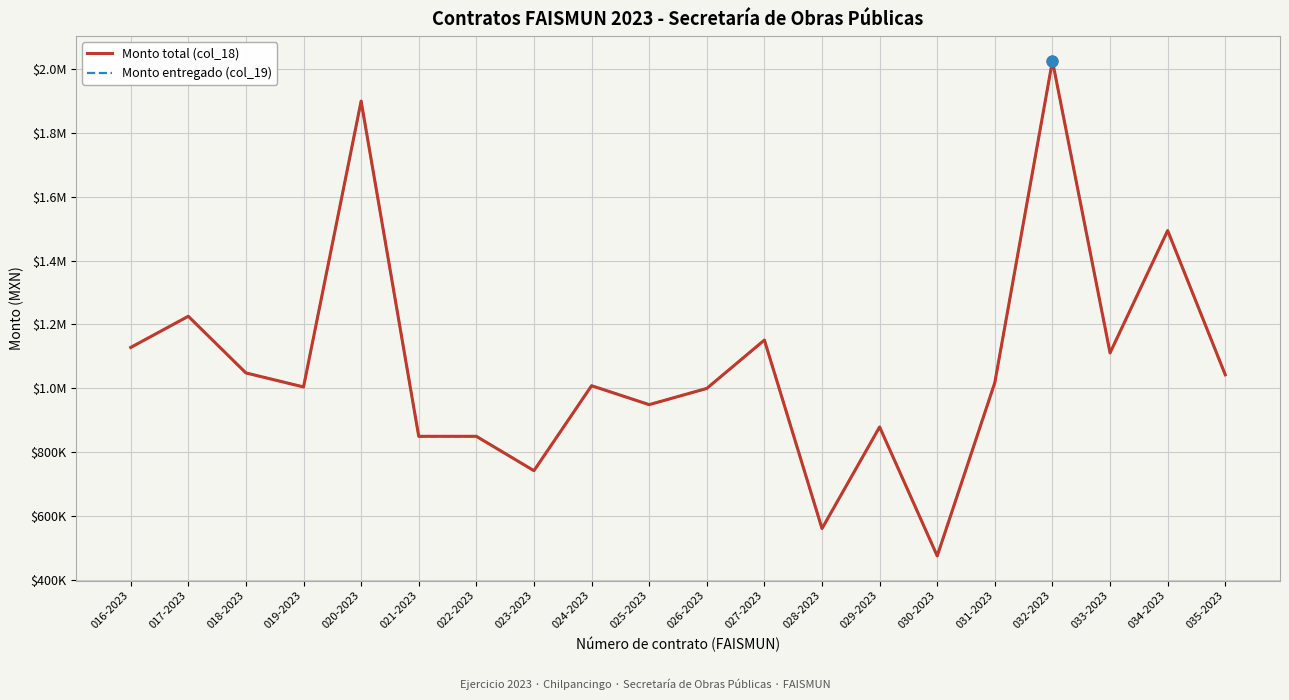

Is this an area chart (filled region under the line)?

No